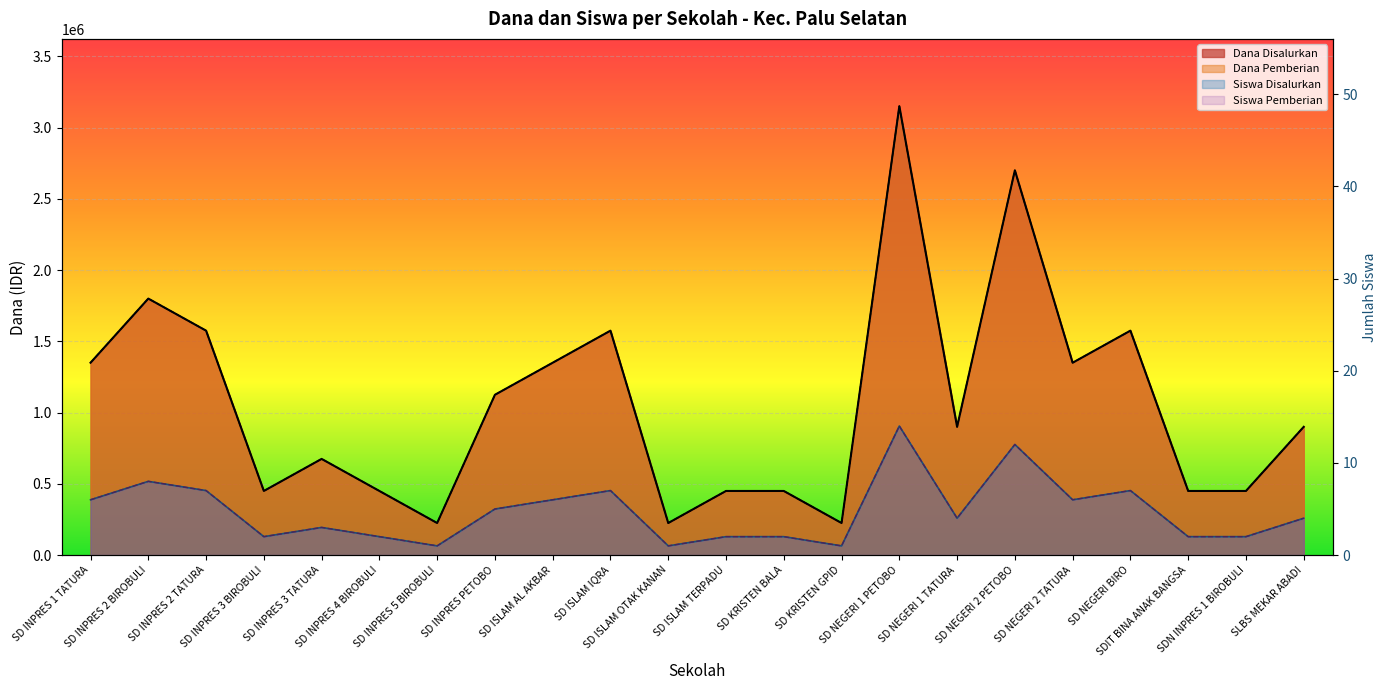

At which label does Dana Pemberian first exceed 4?

SD INPRES 1 TATURA